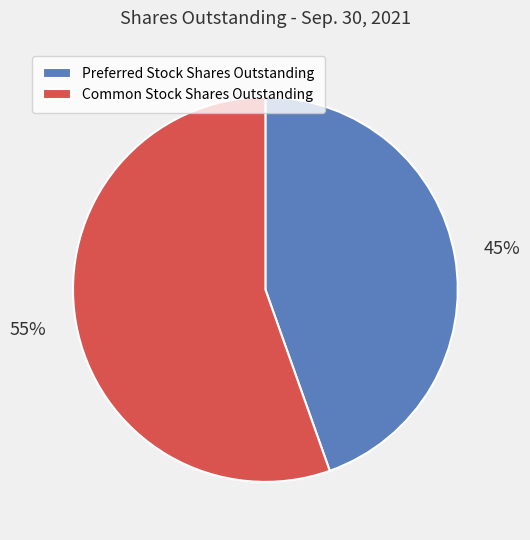

Count the number of slices in the pie.

2